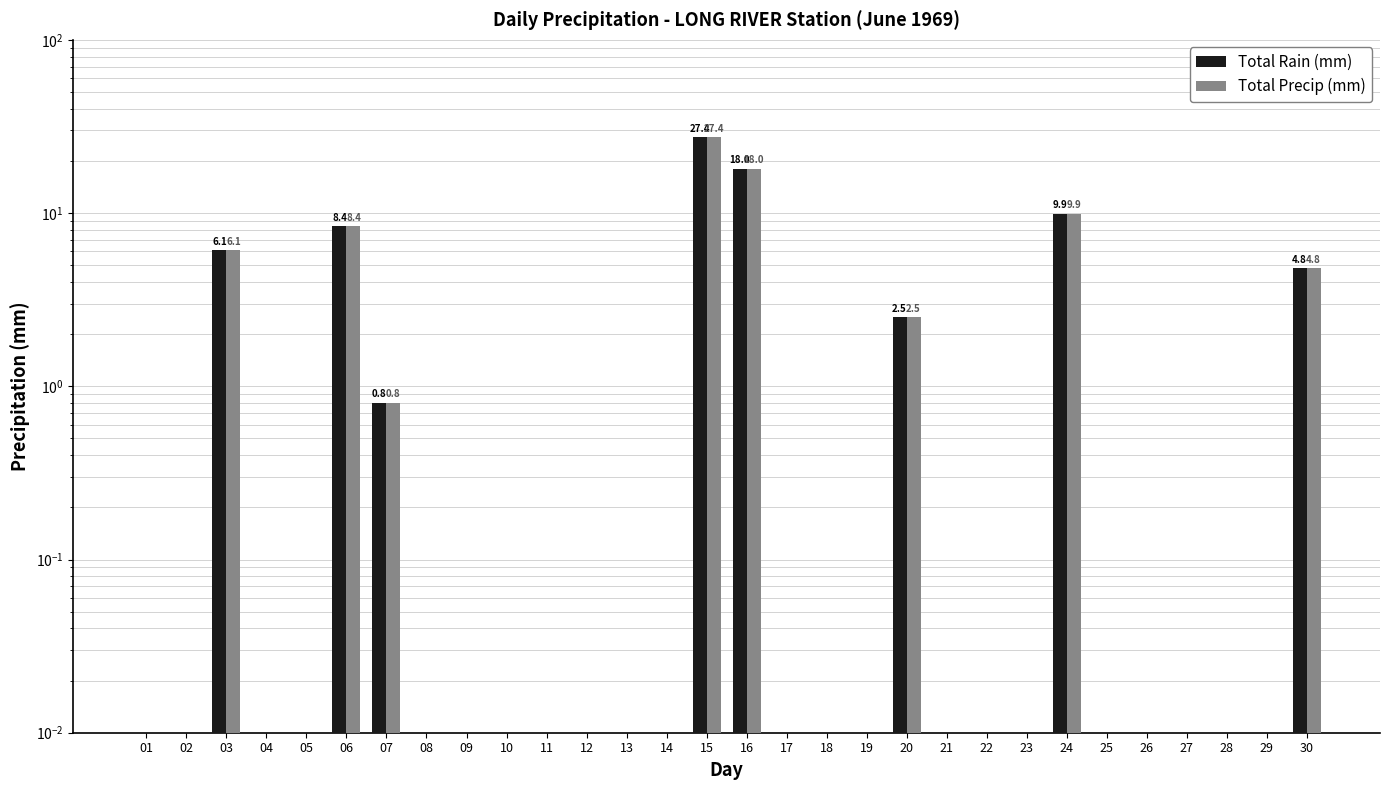

Rank the categories by Total Rain (mm) value from lowest to highest.

01, 02, 04, 05, 08, 09, 10, 11, 12, 13, 14, 17, 18, 19, 21, 22, 23, 25, 26, 27, 28, 29, 07, 20, 30, 03, 06, 24, 16, 15